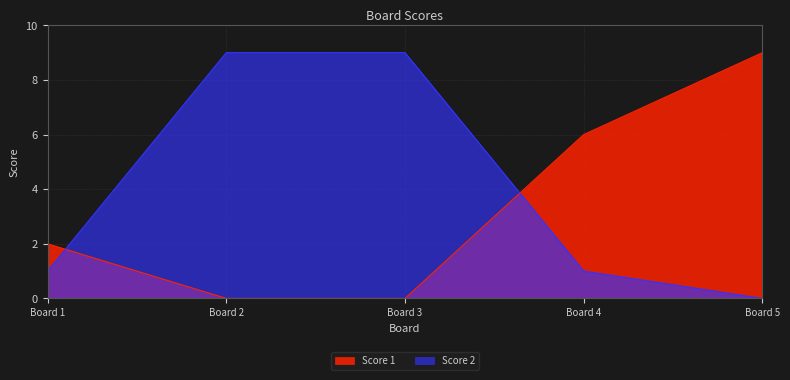

Rank the series at Board 4 from highest to lowest value.

Score 1, Score 2